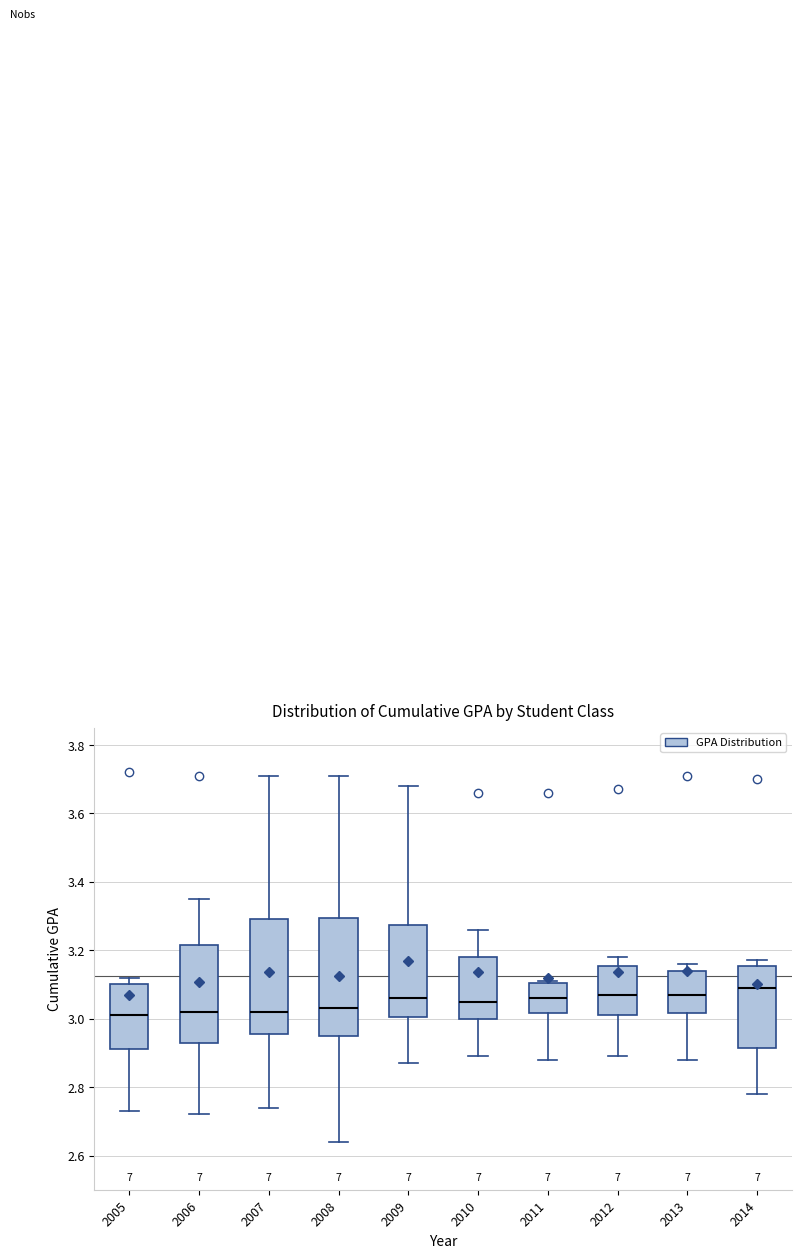

Where does the upper whisker of the box at x = 2009 end on the y-axis? The values are not printed on the chart, so give them approximately, as read against the axis.

3.68